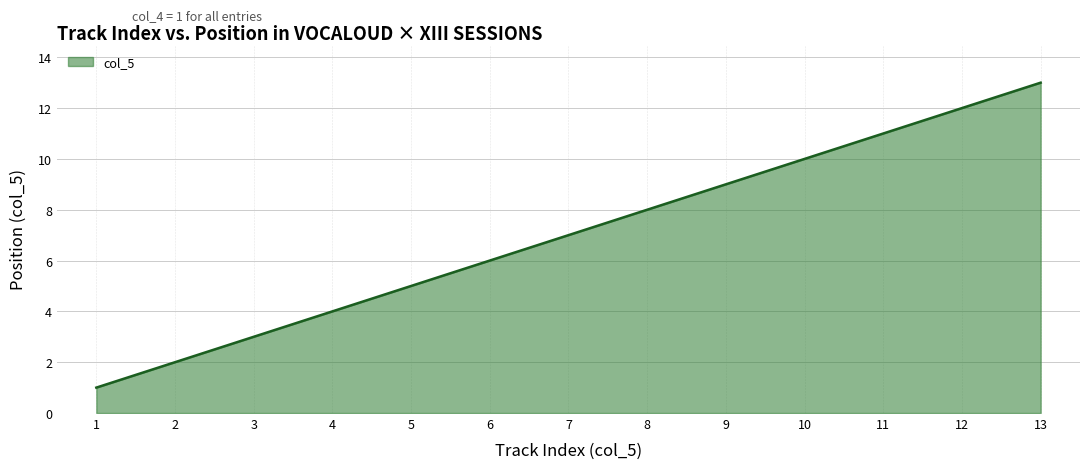

True or false: the data shows 13 at 13.

True